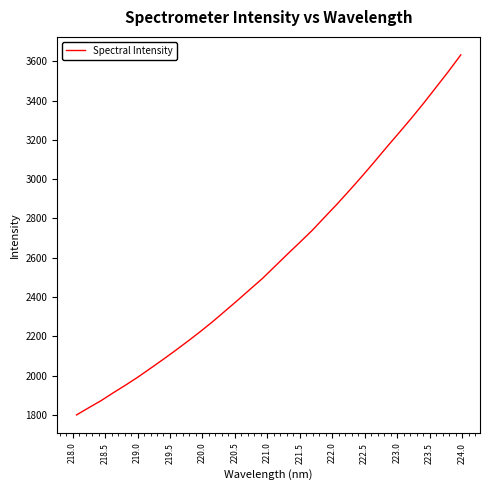

What is the smallest value displayed?

1799.3